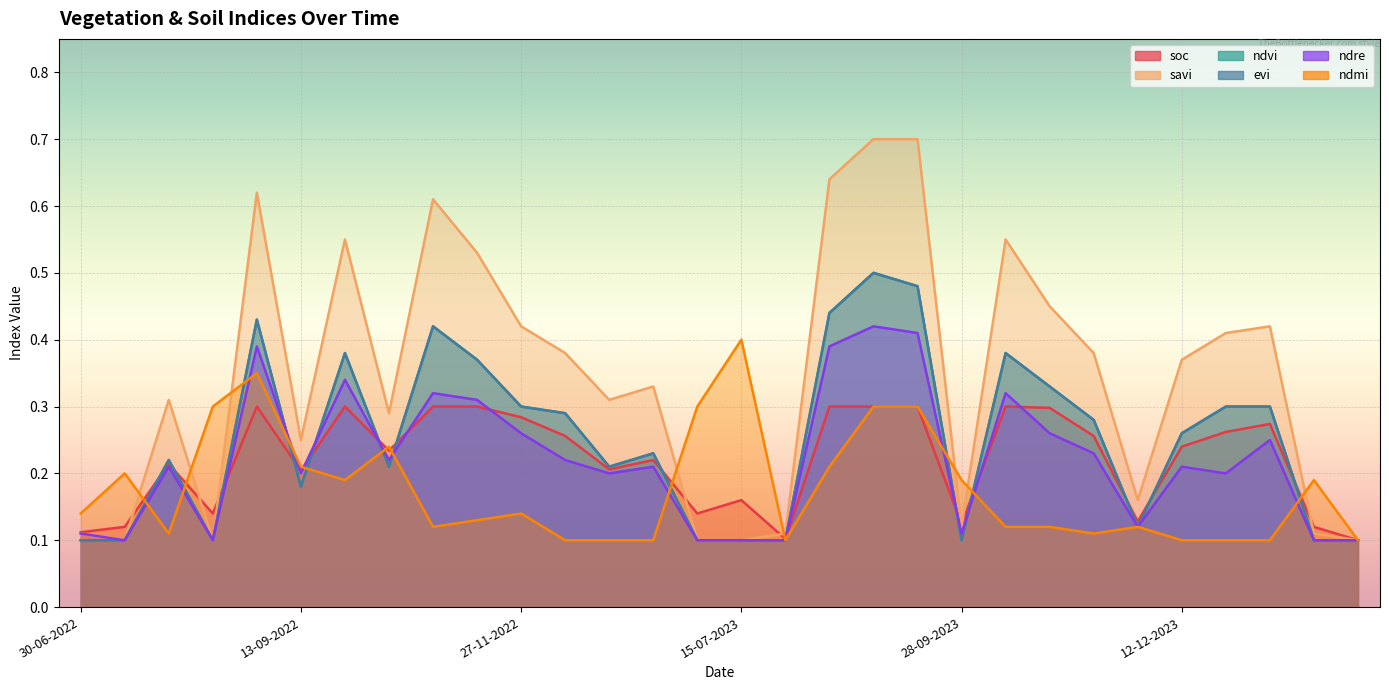

What is the difference between the second highest and minimum values in the evi series?

0.4